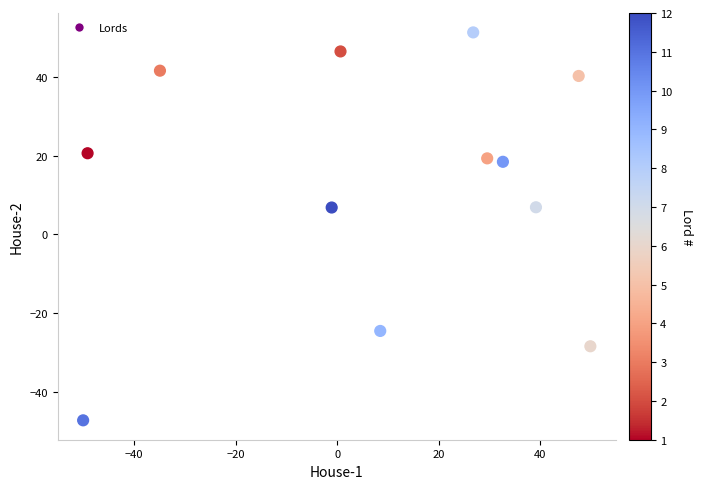

What is the average X value?

8.3